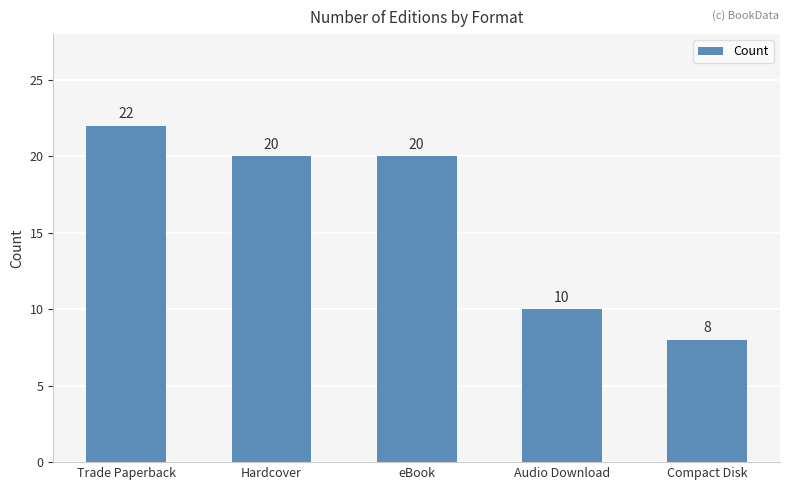

Reading left to right, list all the values displayed in this chart.

22	20	20	10	8